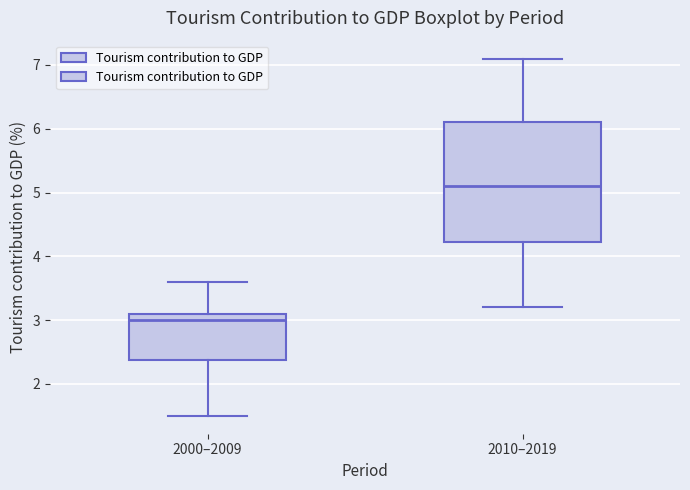

Where is the lower edge of the box for 2010–2019 on the y-axis? The values are not printed on the chart, so give them approximately, as read against the axis.

4.2